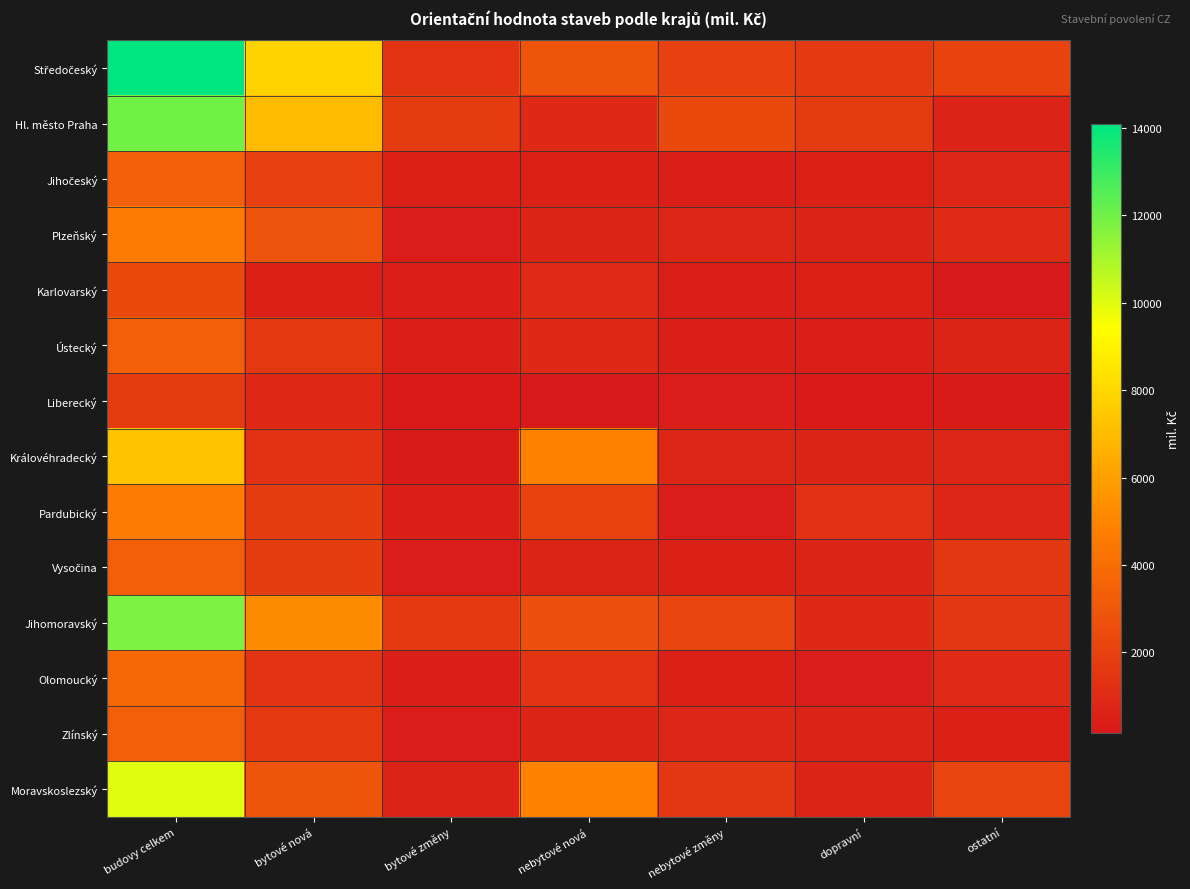

Between budovy celkem and nebytové nová, which series saw the biggest shift?

Středočeský